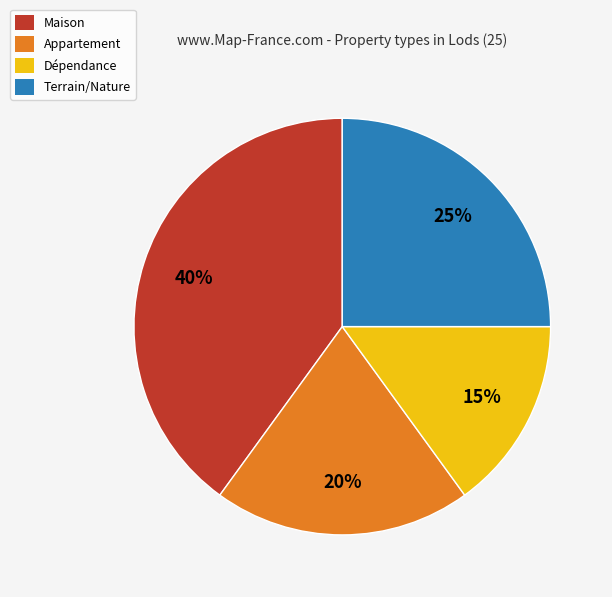

Rank the categories by value from highest to lowest.

Maison, Terrain/Nature, Appartement, Dépendance